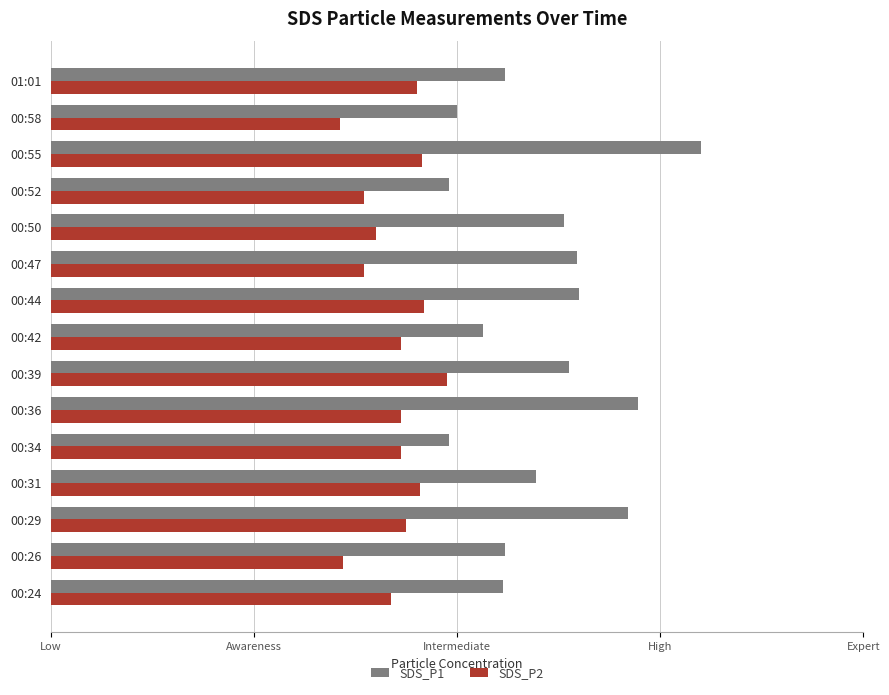

What are all the series names shown in the legend?

SDS_P1, SDS_P2